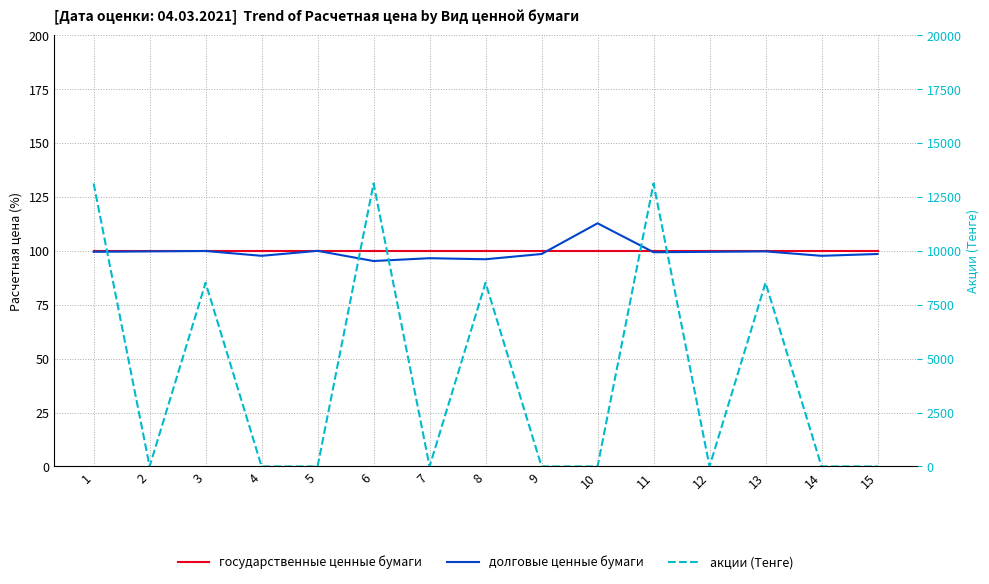

What is the maximum value for государственные ценные бумаги?

100.0